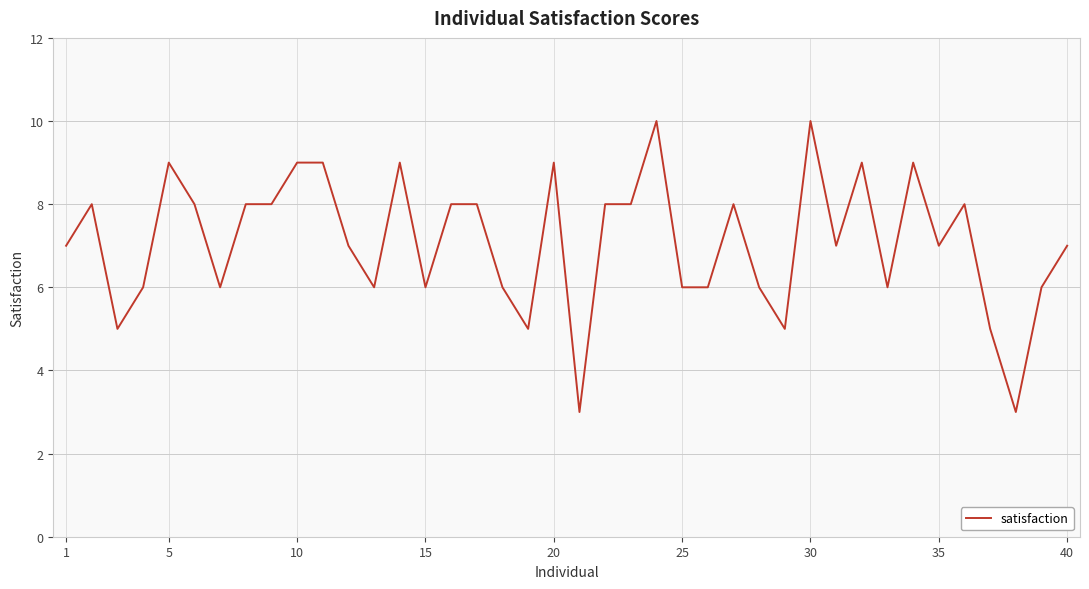

How many lines are shown in the chart?

1